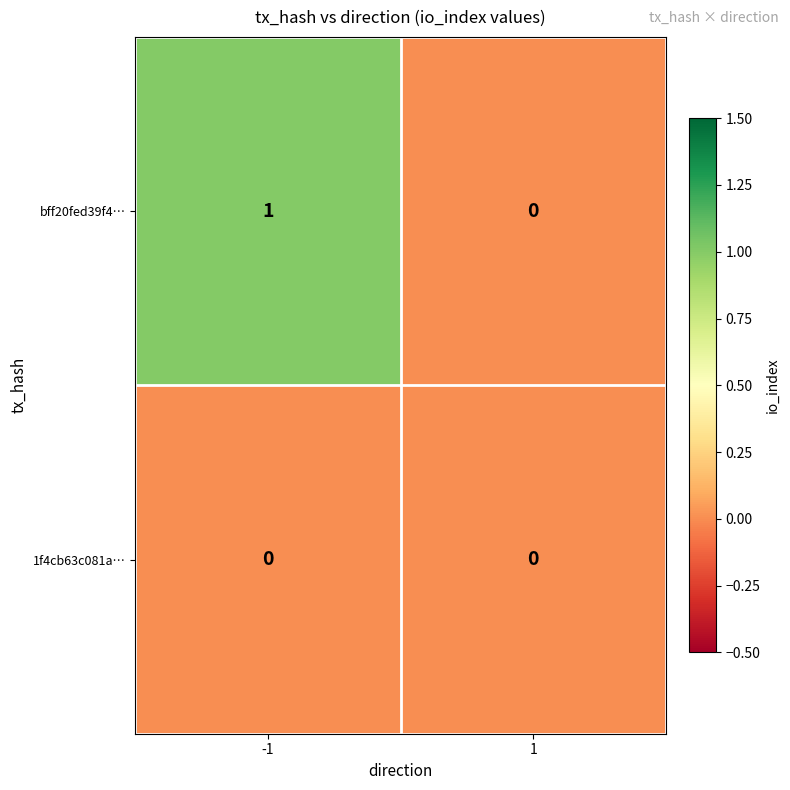

Is the value of 1f4cb63c081a… at -1 greater than the value of bff20fed39f4… at -1?

No